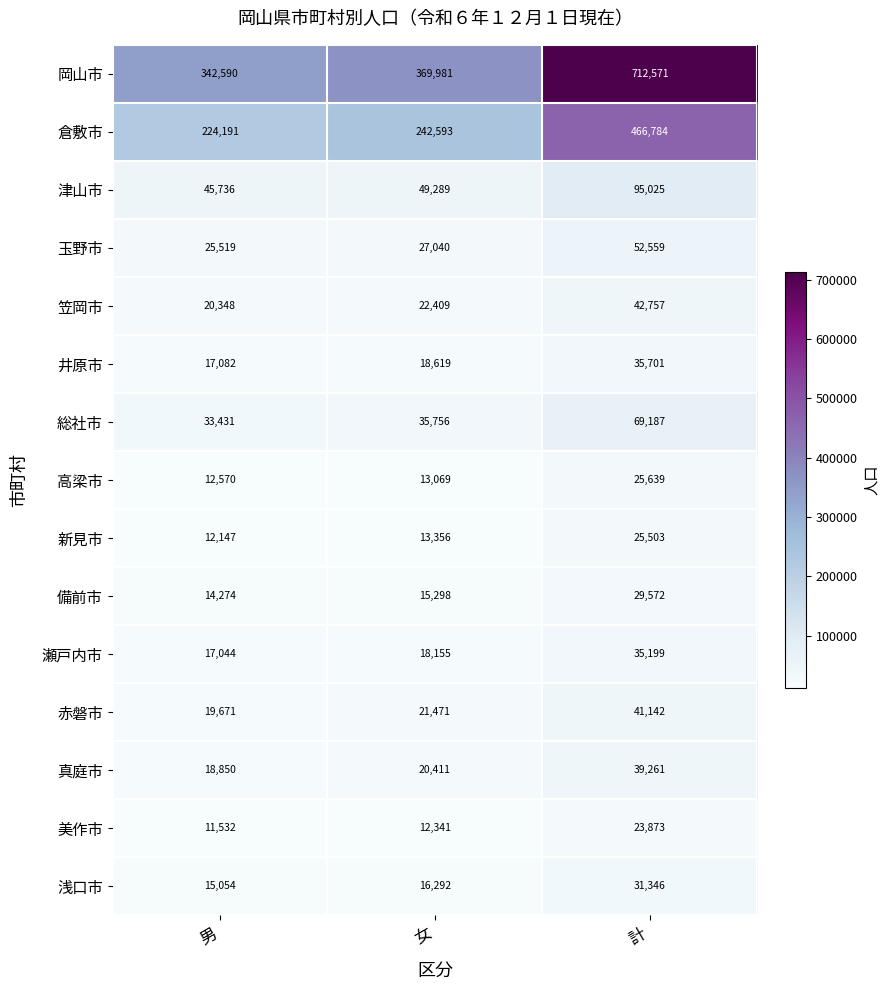

What is the total value across all series at 女?

896080